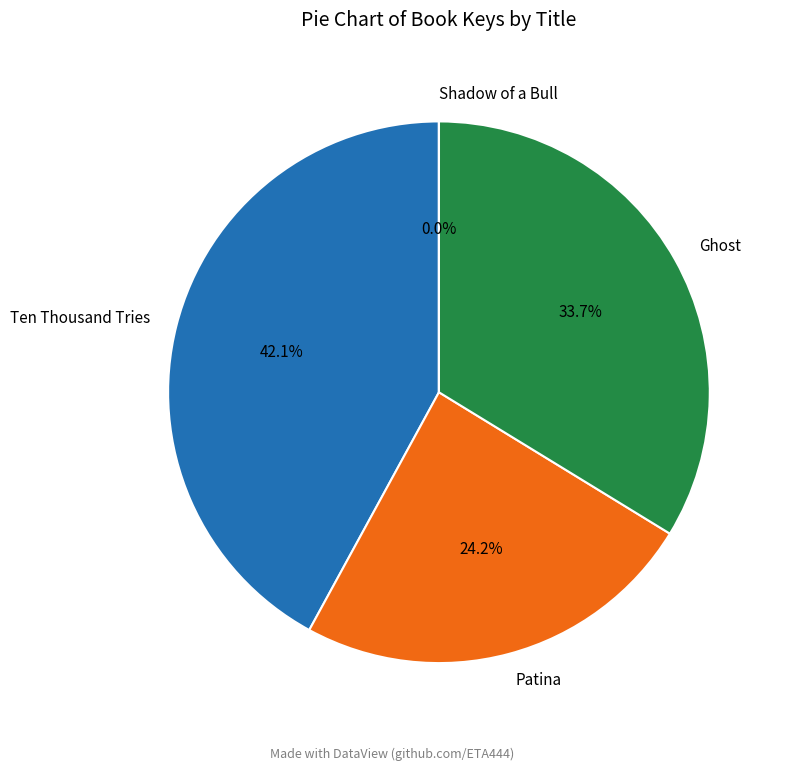

To the nearest percent, what is the average slice percentage?

25%